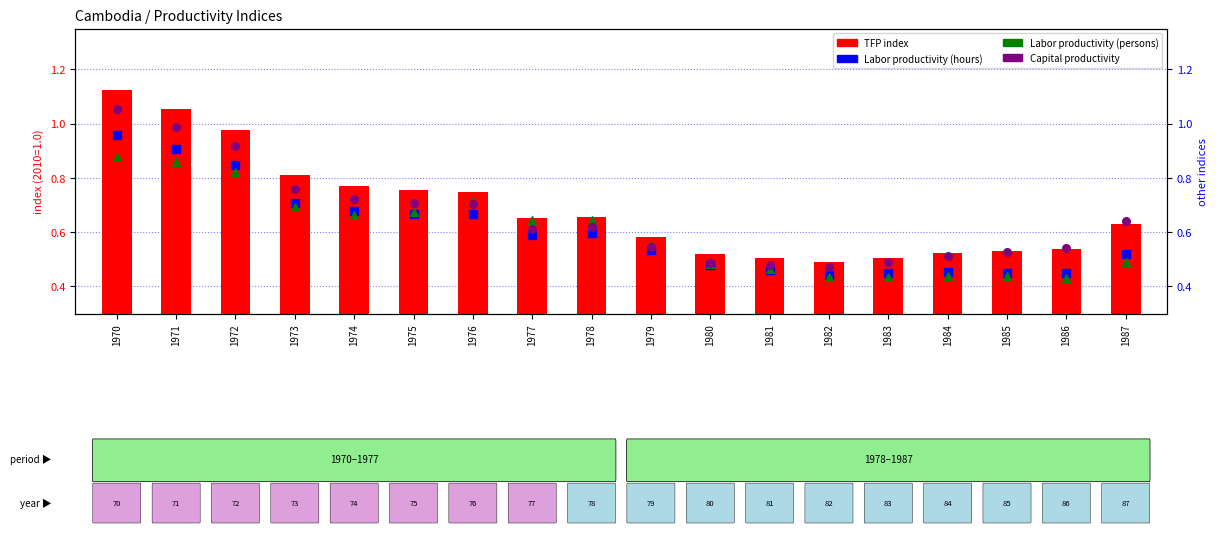

At which category is the sum across all series the highest?

1970